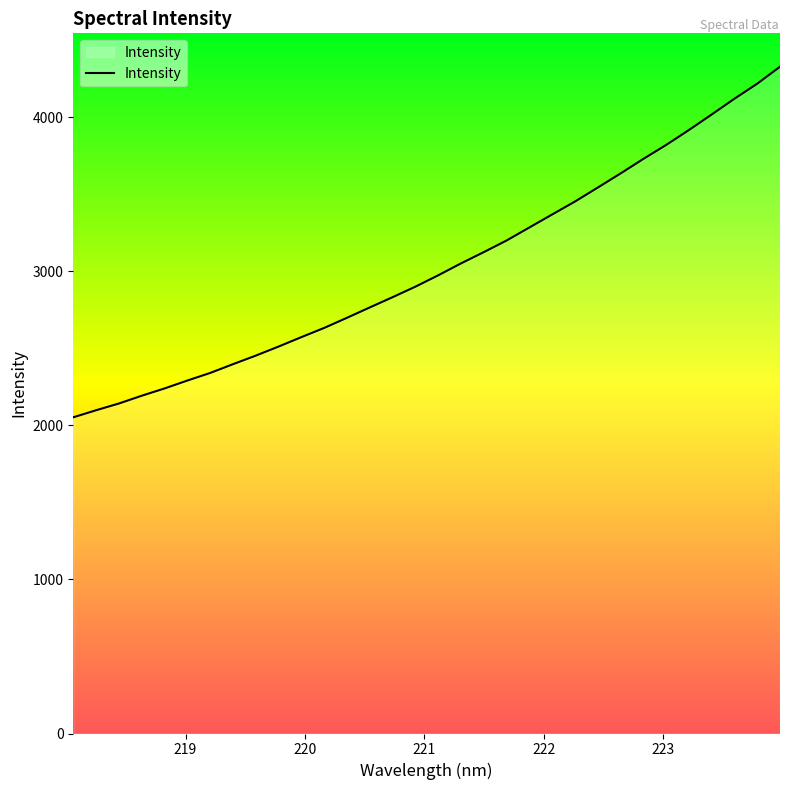

What is the difference between the maximum and minimum values?

2275.8